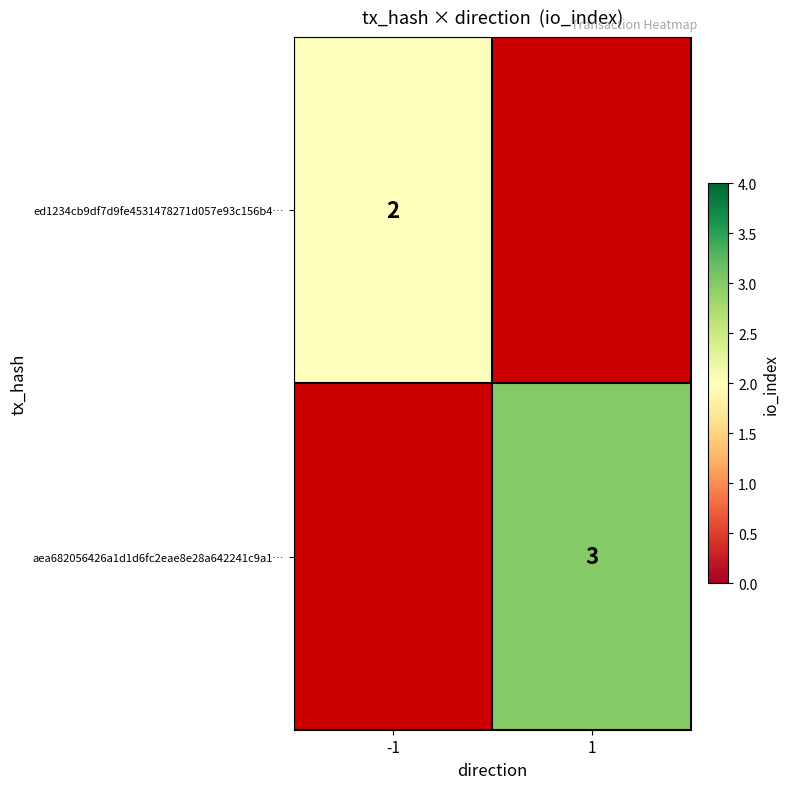

Is the value of ed1234cb9df7d9fe4531478271d057e93c156b4… at -1 greater than the value of aea682056426a1d1d6fc2eae8e28a642241c9a1… at 1?

No